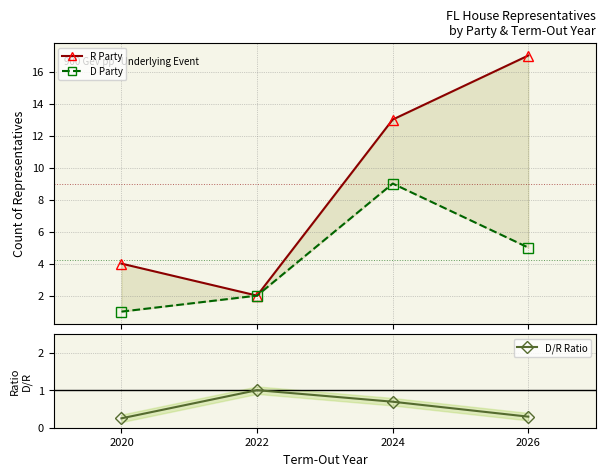

Reading left to right, what are all the values shown in this chart?

R Party: 2020=4.0	2022=2.0	2024=13.0	2026=17.0
D Party: 2020=1.0	2022=2.0	2024=9.0	2026=5.0
D/R Ratio: 2020=0.2	2022=1.0	2024=0.7	2026=0.3